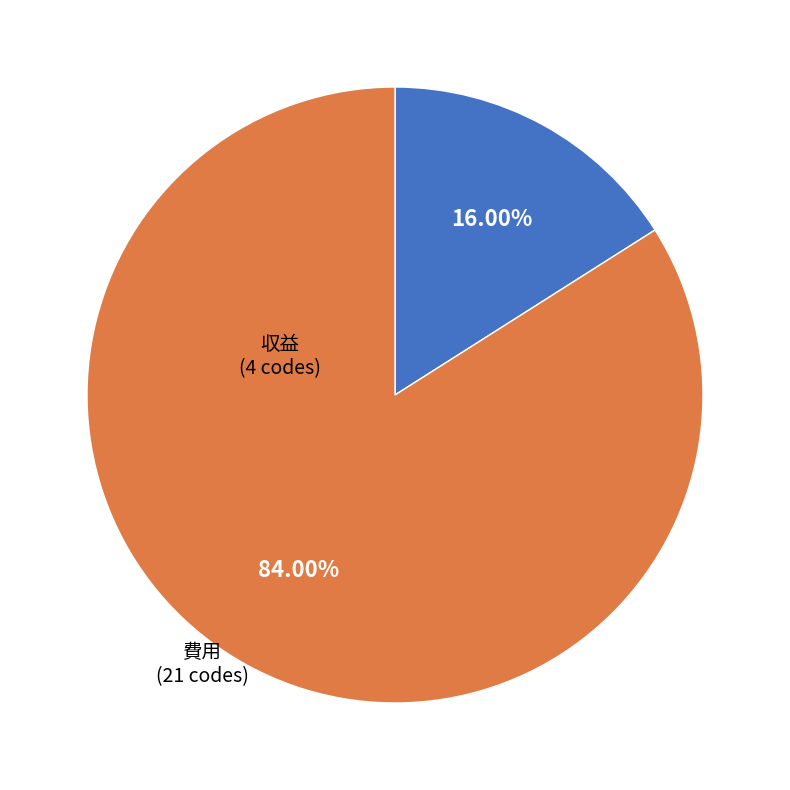

Which slice is the smallest?

収益